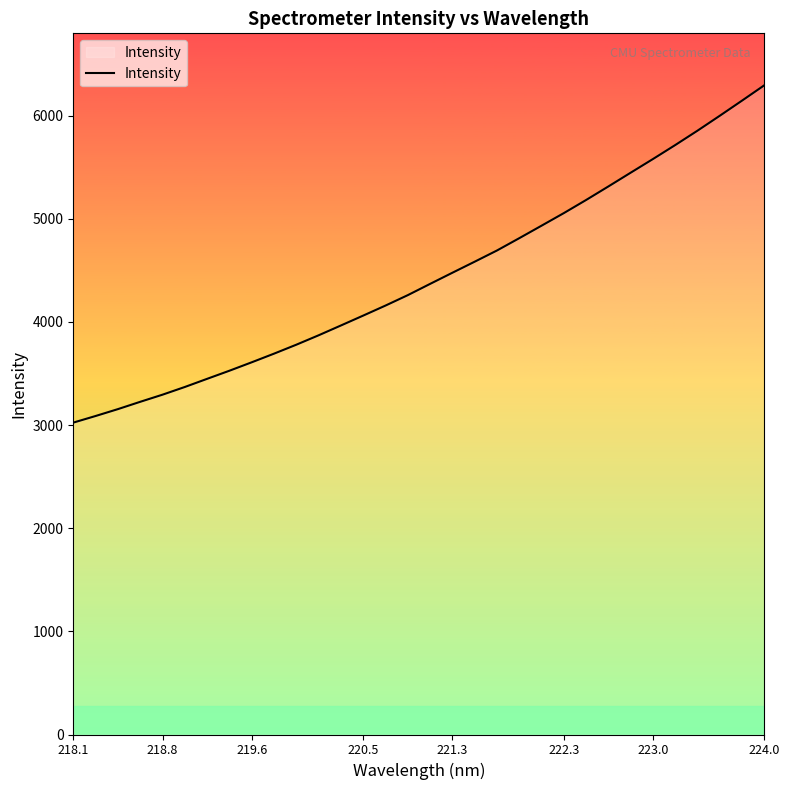

What is the greatest value displayed?

6294.6